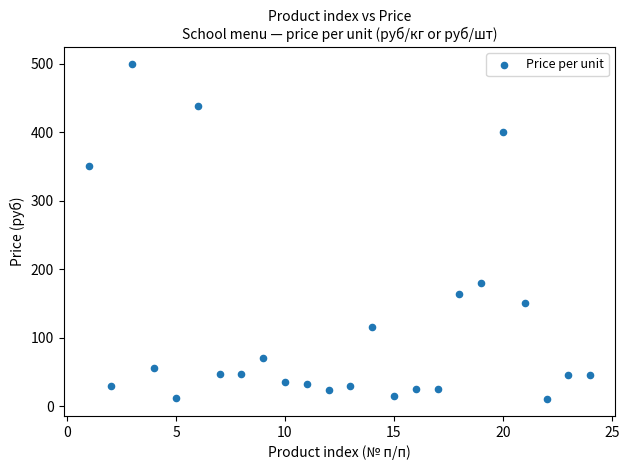

What is the range of X values (max minus min)?

23.0